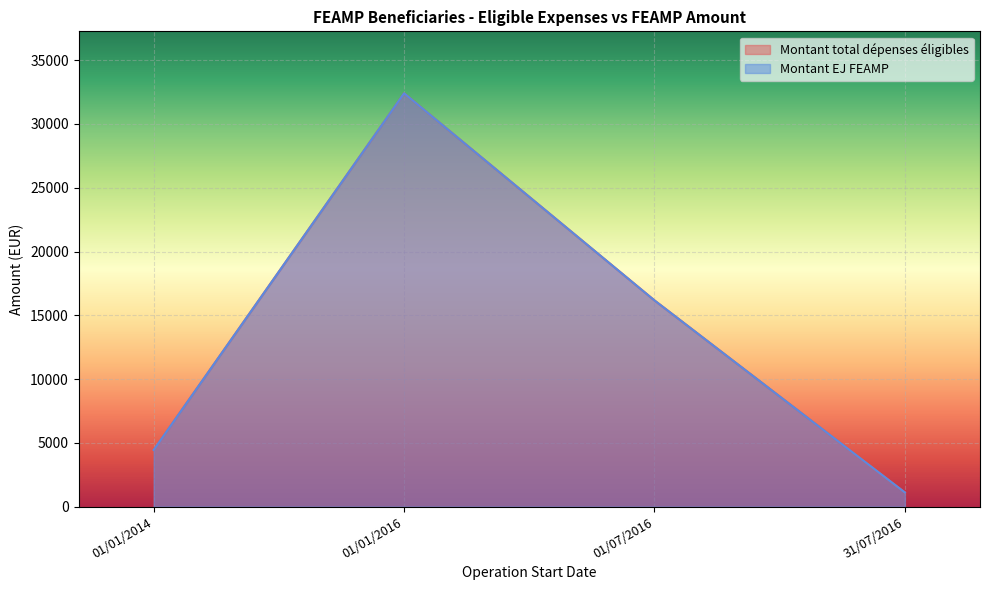

What is the difference between the maximum and second lowest values in the Montant total dépenses éligibles series?

27960.1